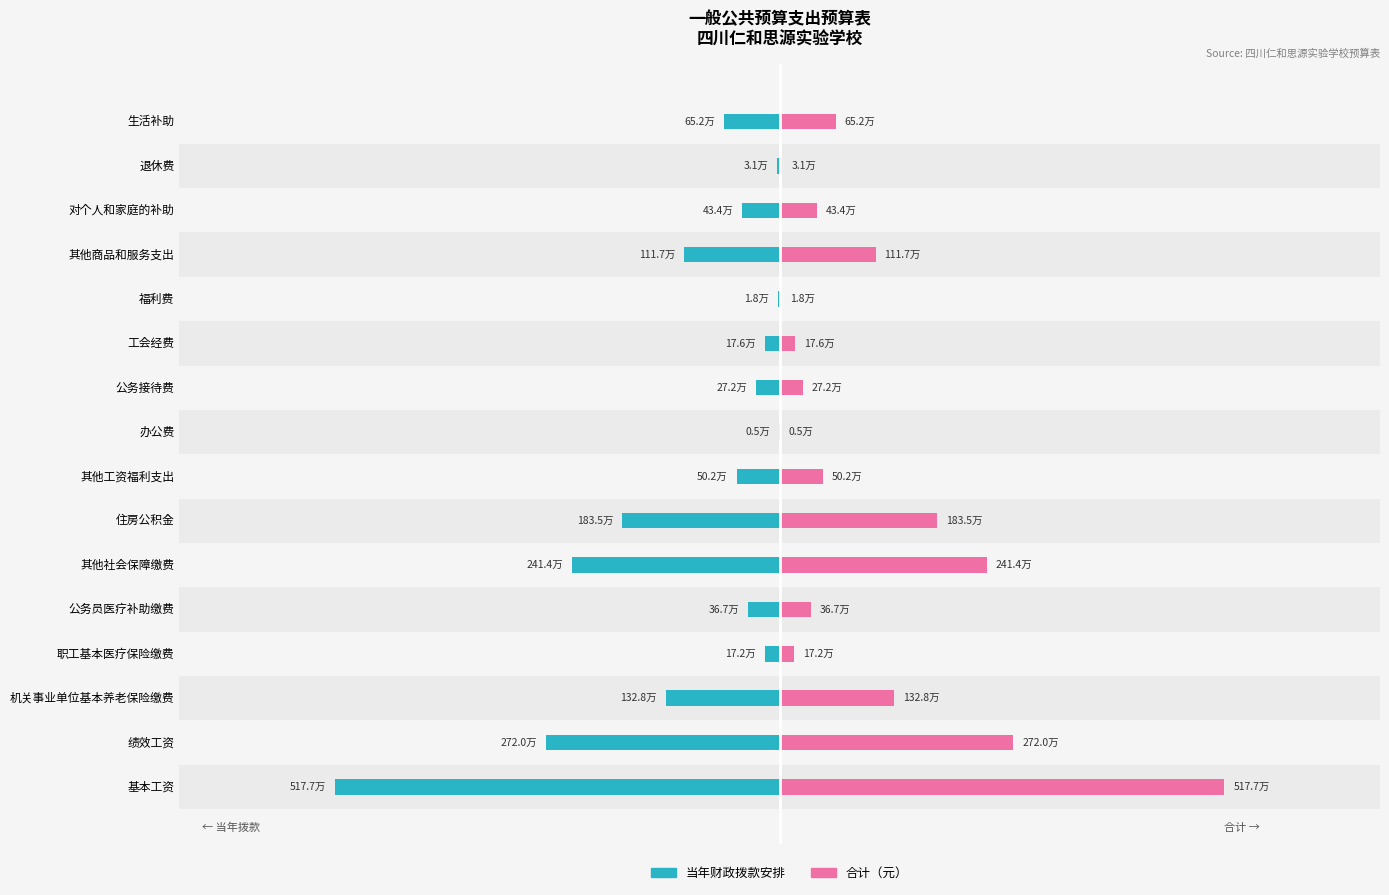

Is it true that 合计 equals 1771009.1 at 绩效工资?

False